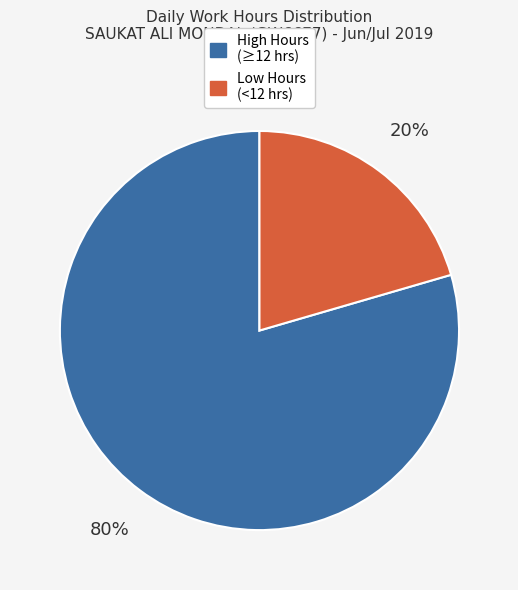

How many slices are in this pie chart?

2